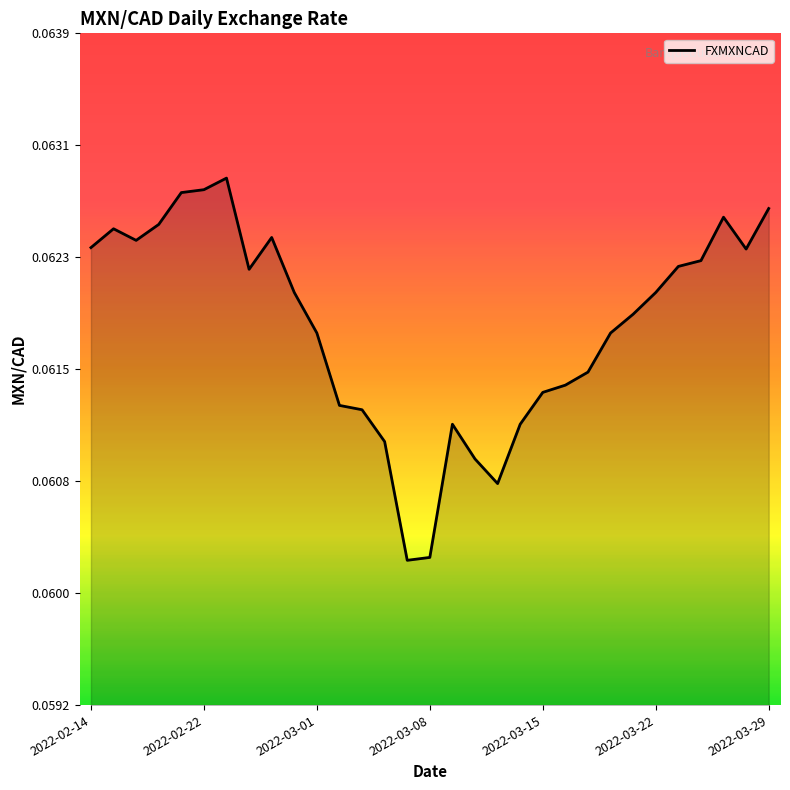

How many points are lower than both their immediate neighbors (excluding endpoints)?

5